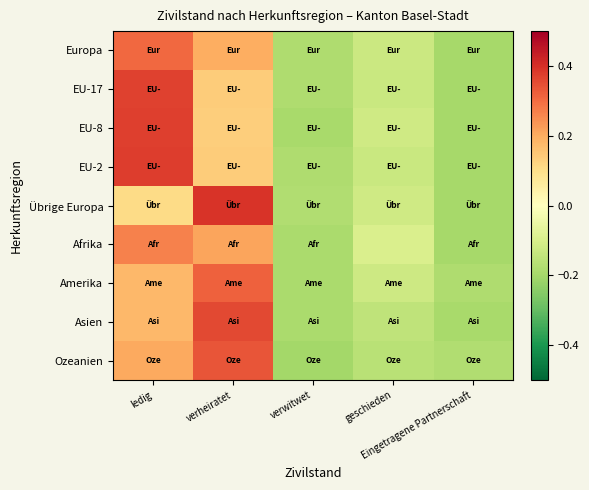

What is the total value across all series at Eingetragene Partnerschaft?

-1.7